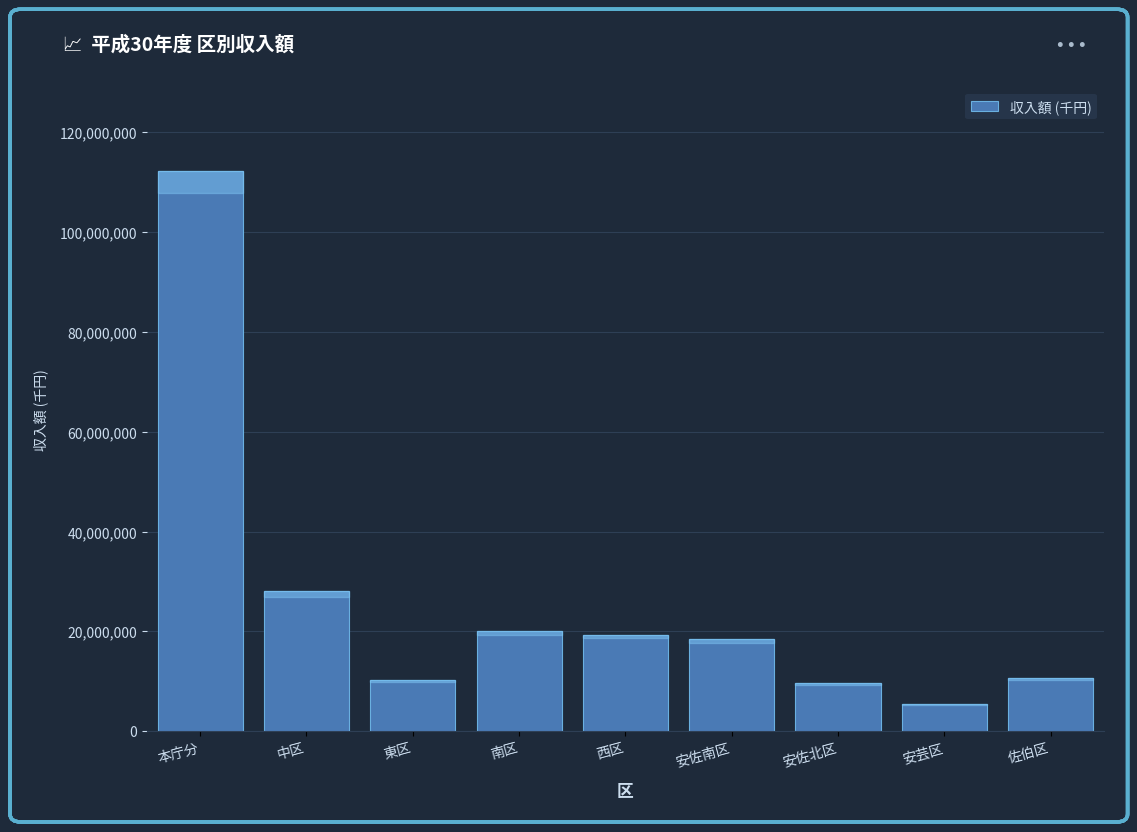

Is it true that the value at 中区 is 19142607?

False